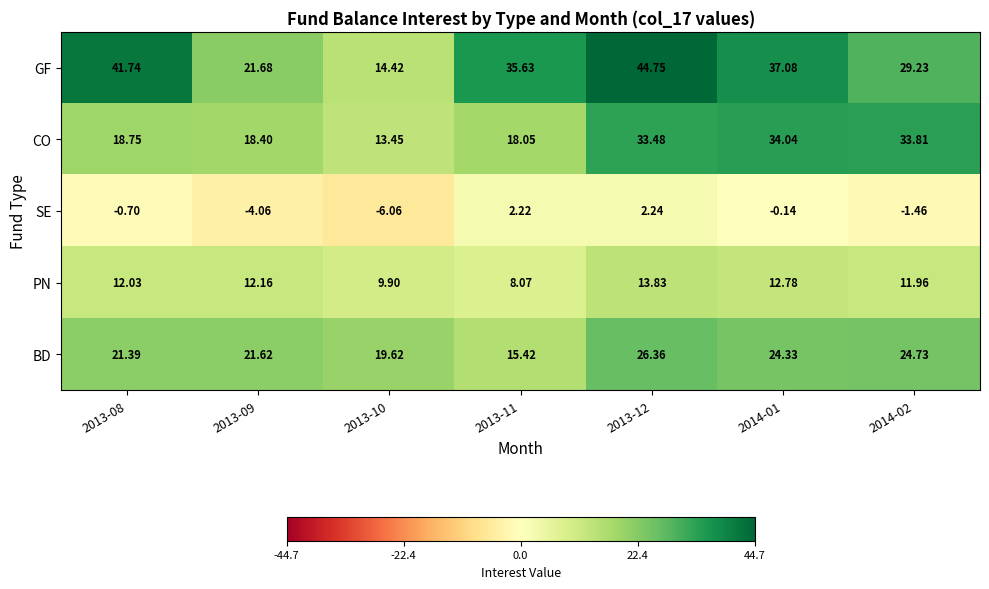

Rank the series by their maximum value, from lowest to highest.

SE, PN, BD, CO, GF